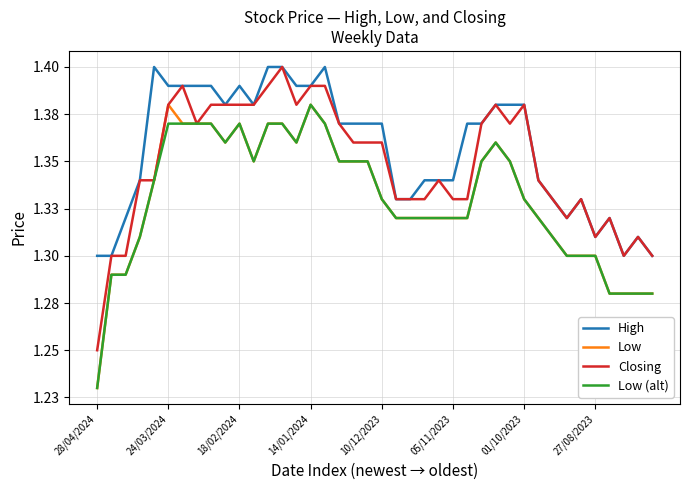

Does the chart display data point markers on the line(s)?

No